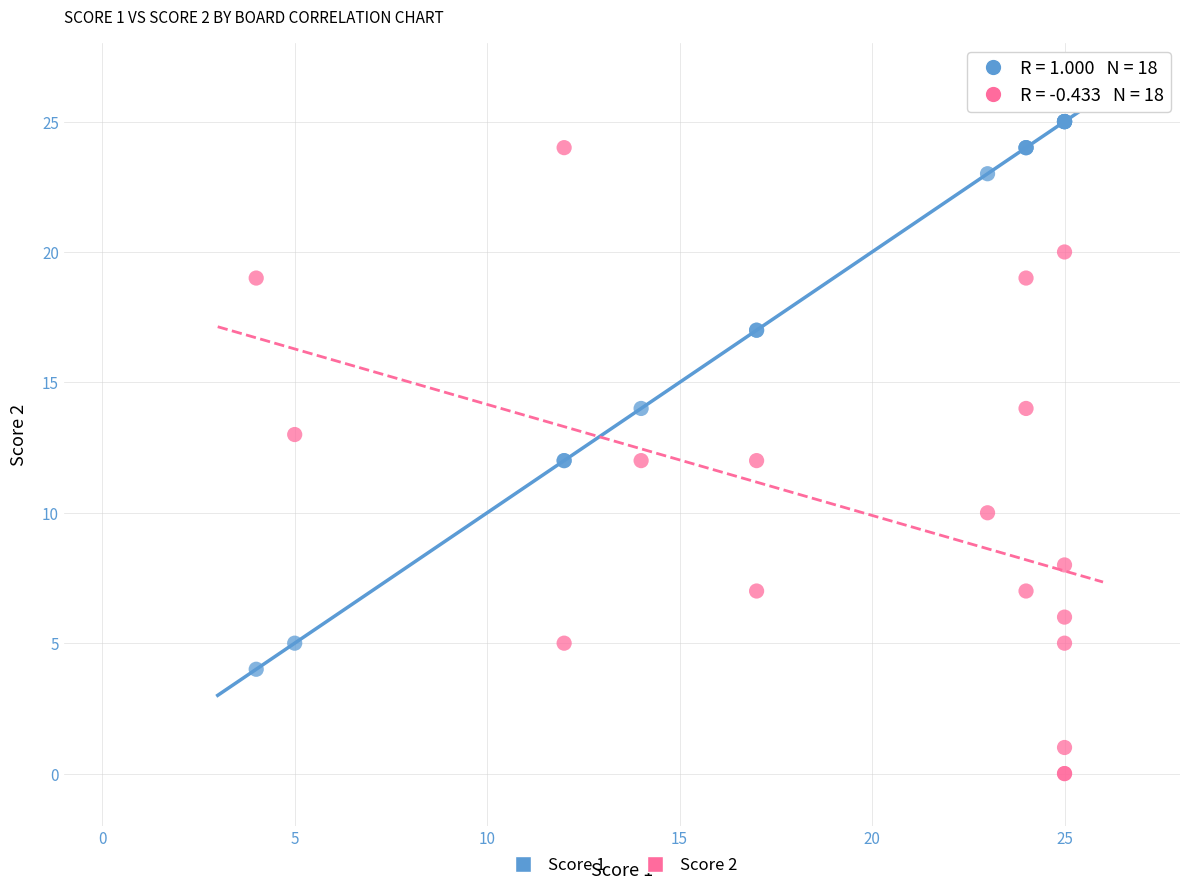

Which series reaches the minimum Y coordinate?

Score 2